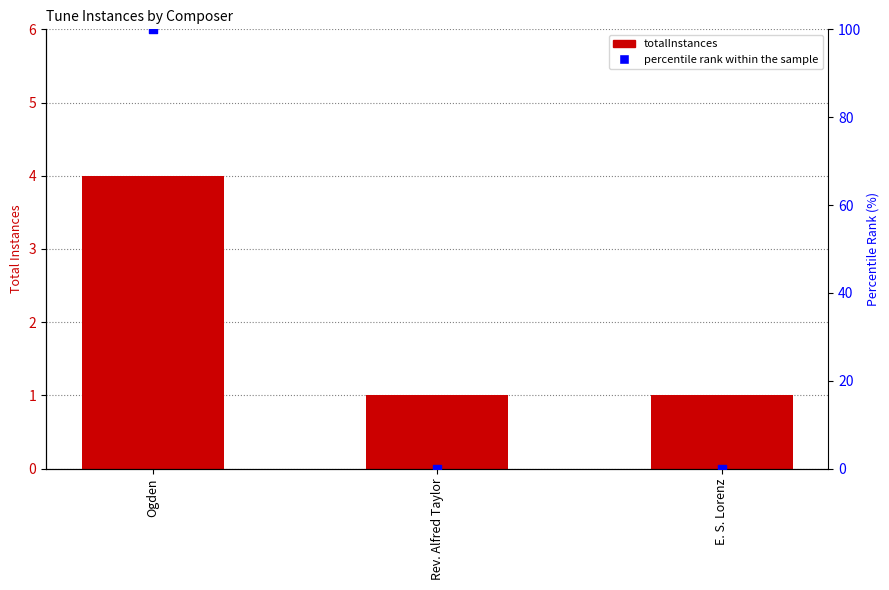

What are all the series names shown in the legend?

totalInstances, percentile rank within the sample